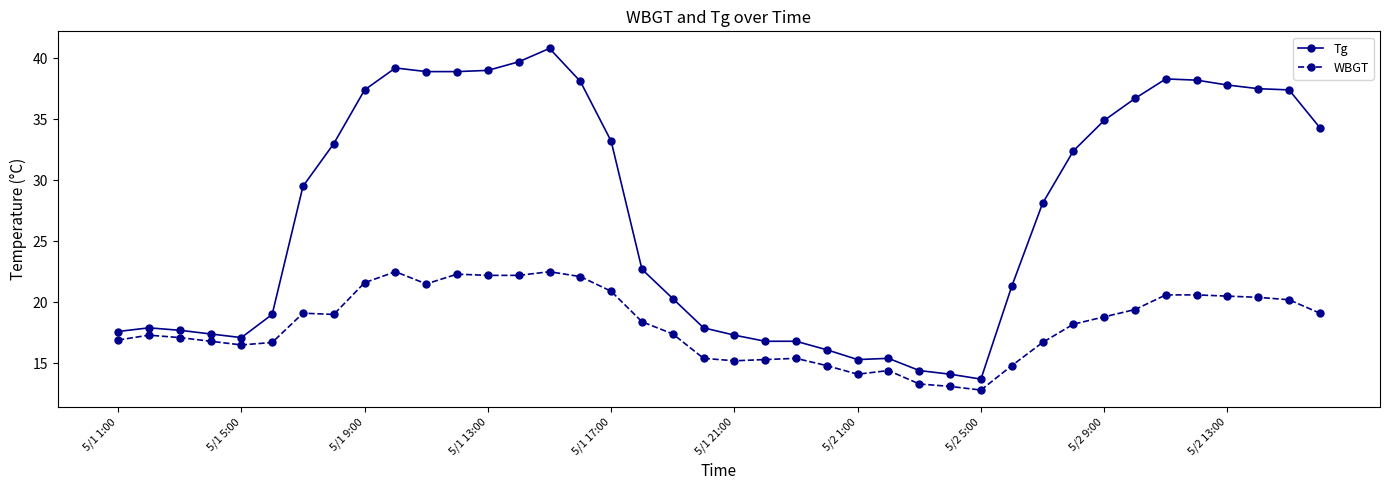

Does the chart display data point markers on the line(s)?

Yes